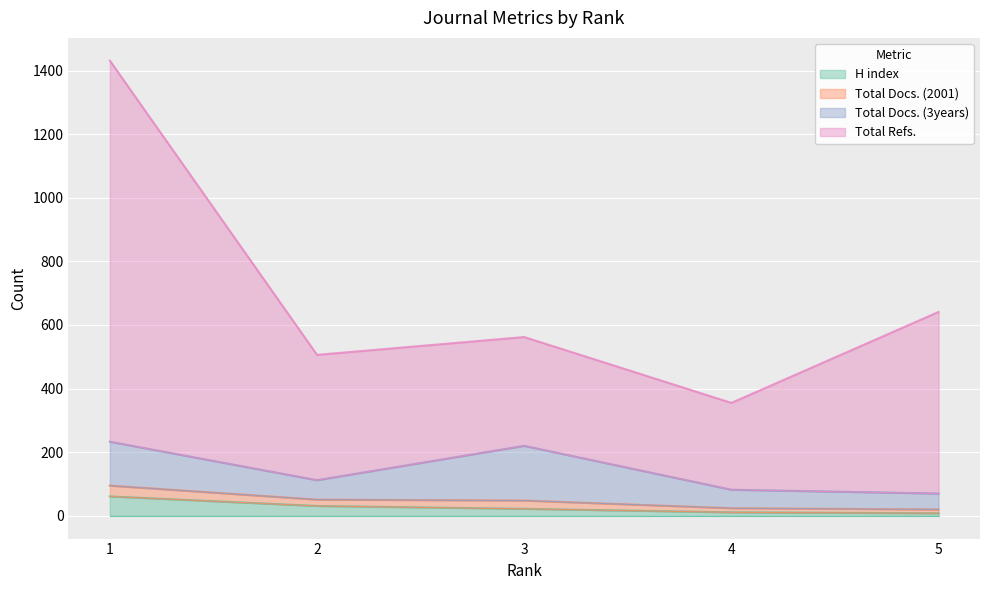

Where is the first local minimum for Total Refs.?

2